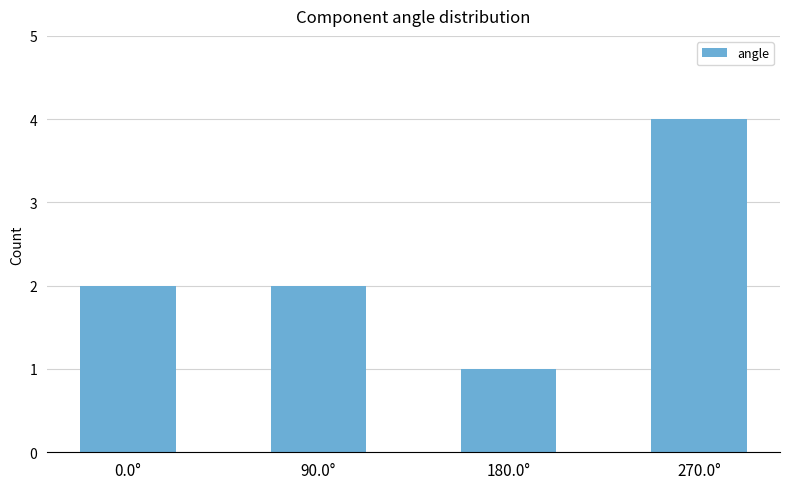

Read the value at 180.0°.

1